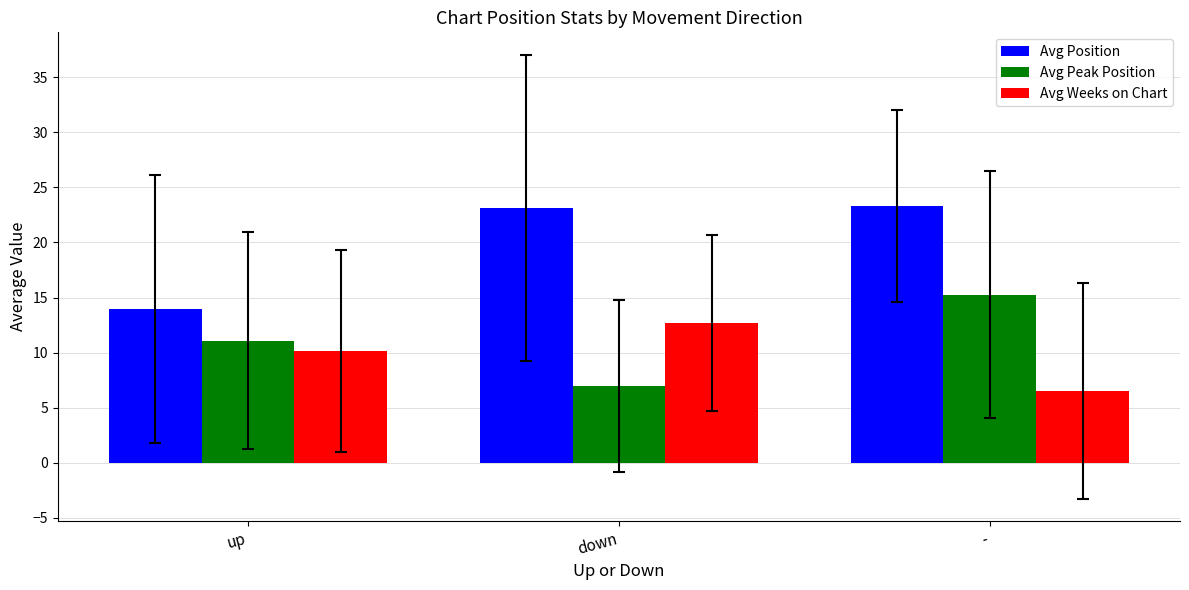

At which label does Avg Weeks on Chart reach its peak?

down